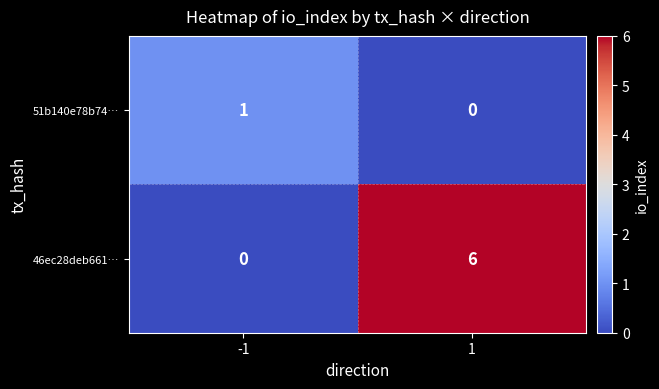

Count the number of data series in this chart.

2